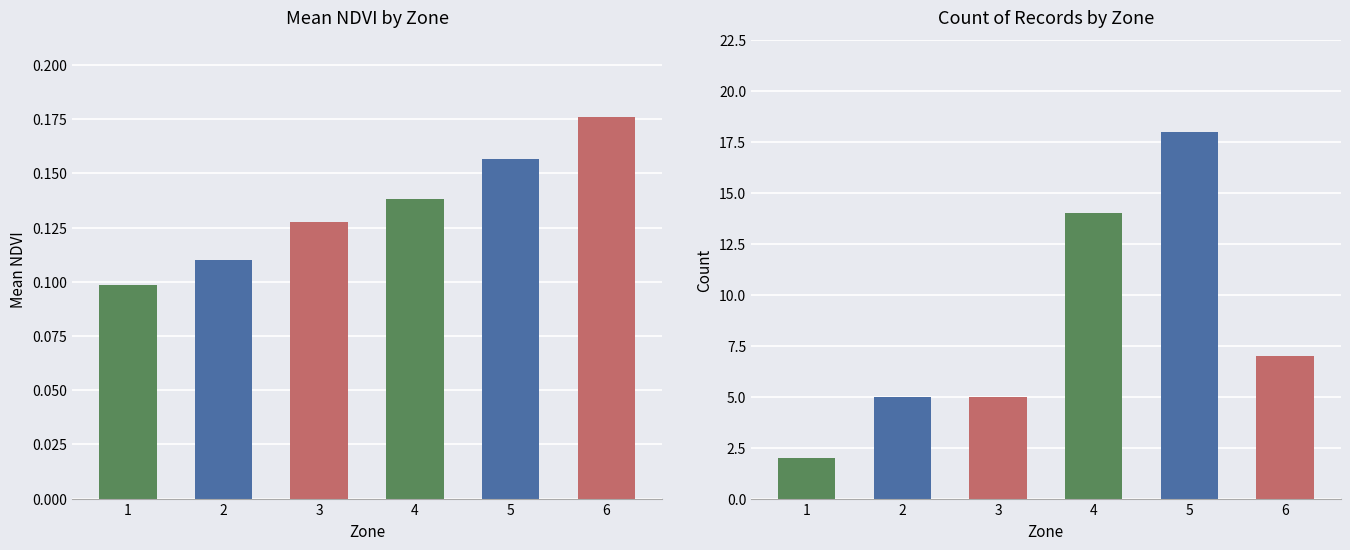

How many series are shown in this chart?

2